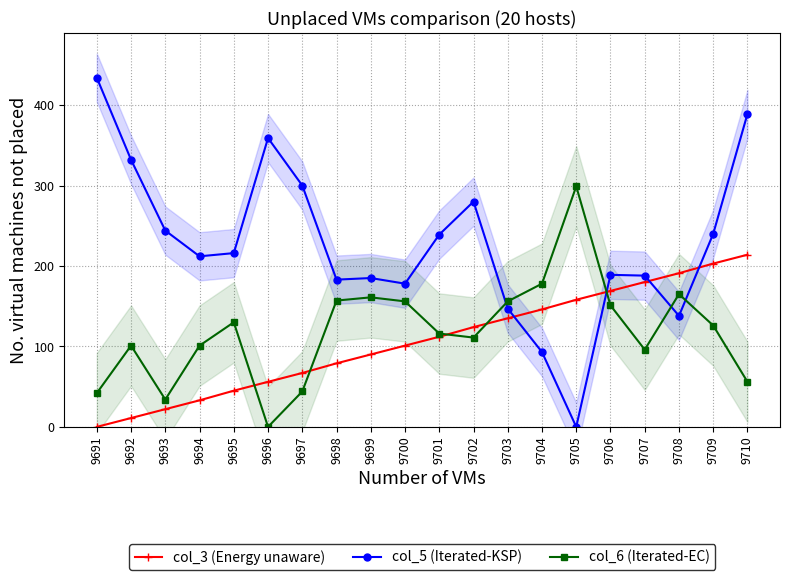

Which category has the highest value across all series?

9691